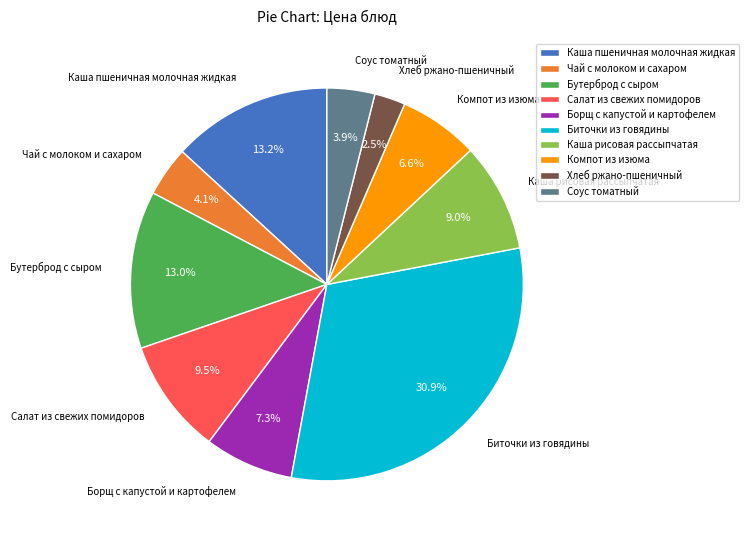

Is it true that Биточки из говядины is 38% of the pie?

False